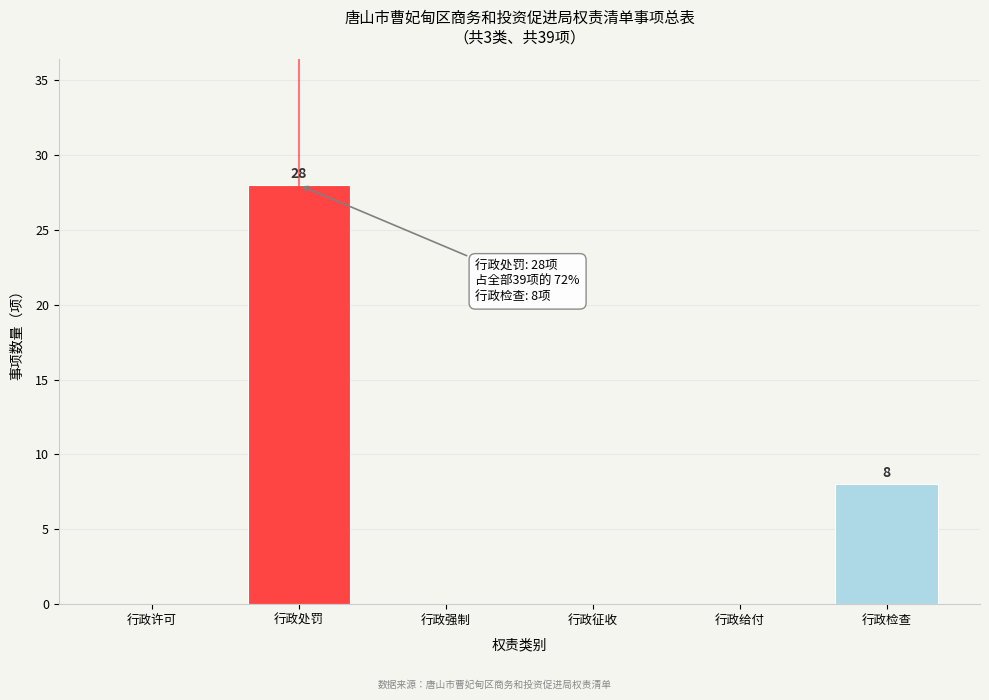

Reading left to right, extract all data points from this chart.

行政许可=0	行政处罚=28	行政强制=0	行政征收=0	行政给付=0	行政检查=8